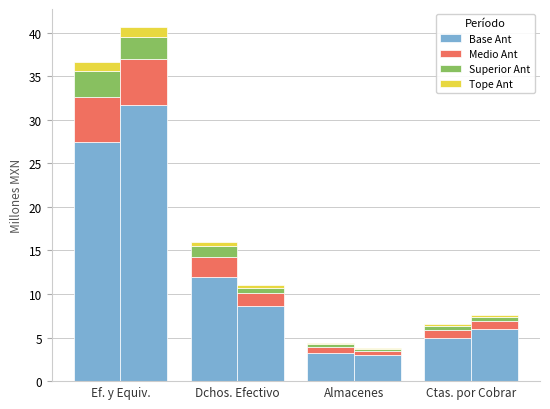

What is the maximum value for Top (Ant)?

1.1